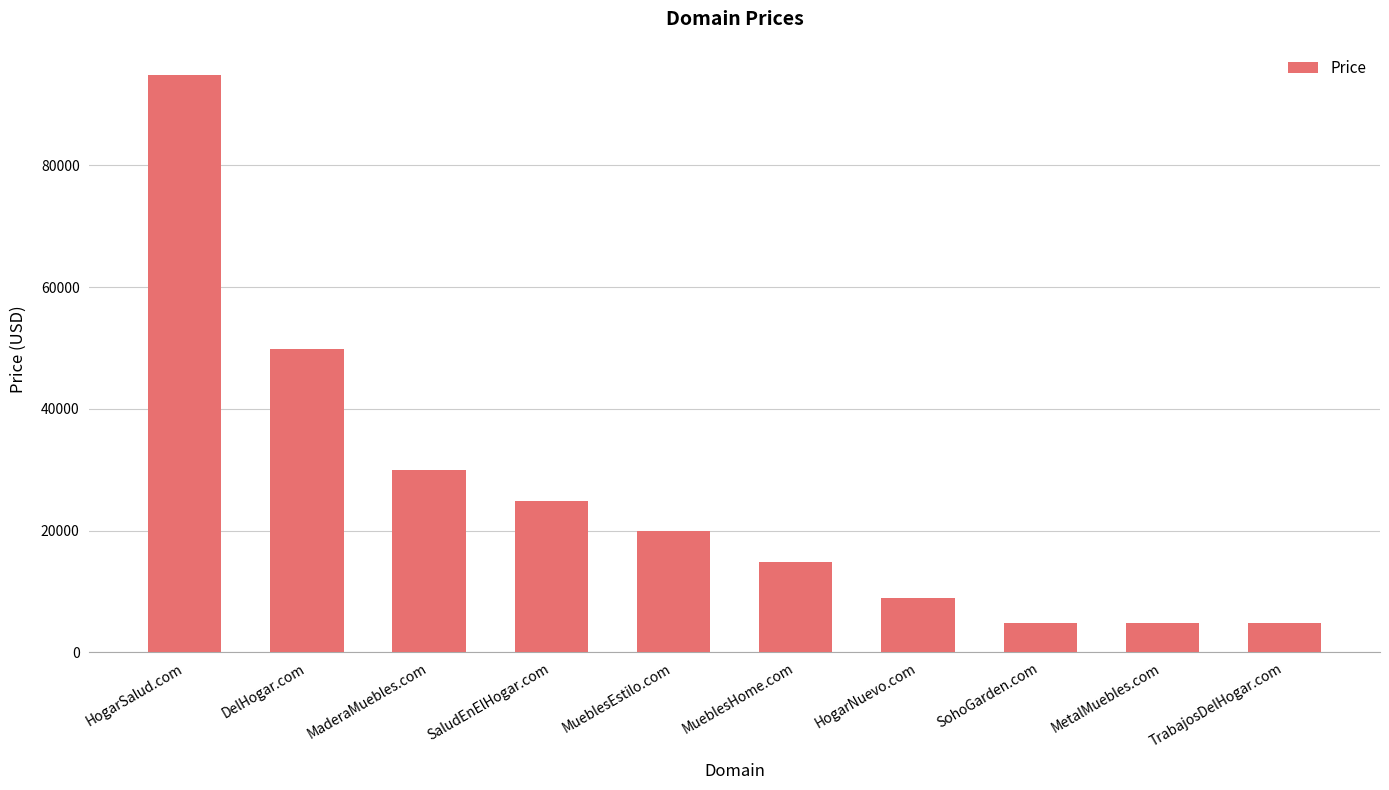

Where is the data nearest to the value 49888?

DelHogar.com